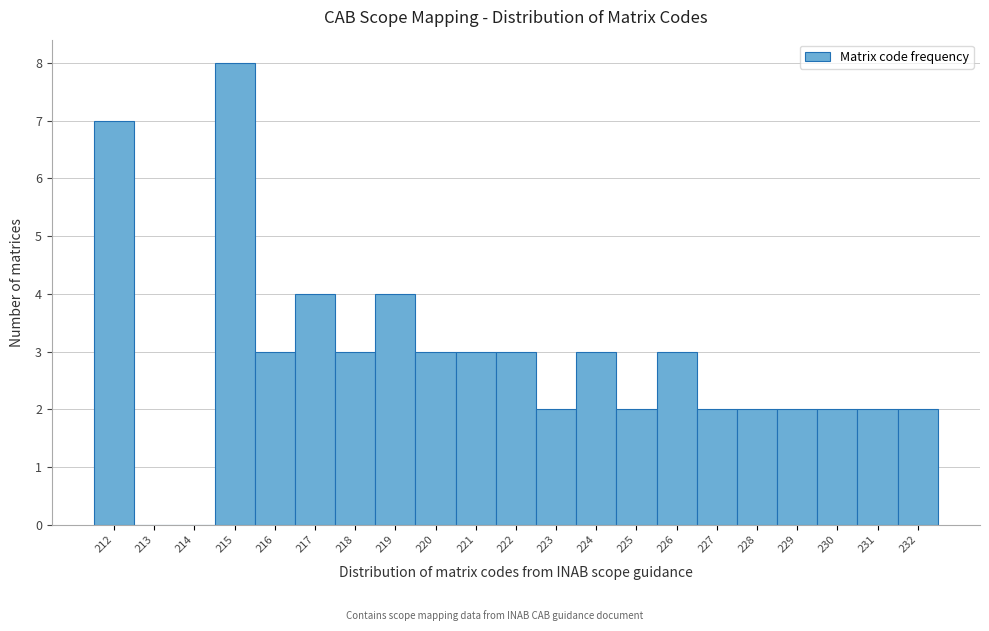

Reading left to right, list every bar in this chart as the range it spans on the x-axis followed by its height. The values are not printed on the chart, so give them approximately, as read against the axis.

211.5 to 212.5: 7
212.5 to 213.5: 0
213.5 to 214.5: 0
214.5 to 215.5: 8
215.5 to 216.5: 3
216.5 to 217.5: 4
217.5 to 218.5: 3
218.5 to 219.5: 4
219.5 to 220.5: 3
220.5 to 221.5: 3
221.5 to 222.5: 3
222.5 to 223.5: 2
223.5 to 224.5: 3
224.5 to 225.5: 2
225.5 to 226.5: 3
226.5 to 227.5: 2
227.5 to 228.5: 2
228.5 to 229.5: 2
229.5 to 230.5: 2
230.5 to 231.5: 2
231.5 to 232.5: 2